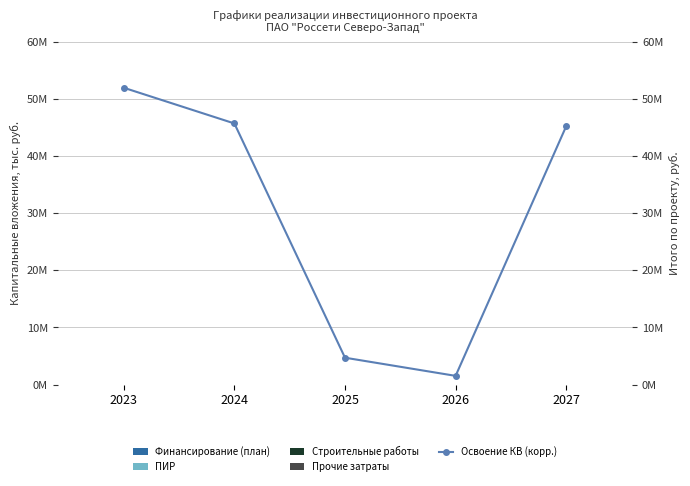

How many values in the Освоение КВ (корр.) series are below 45218852?

2